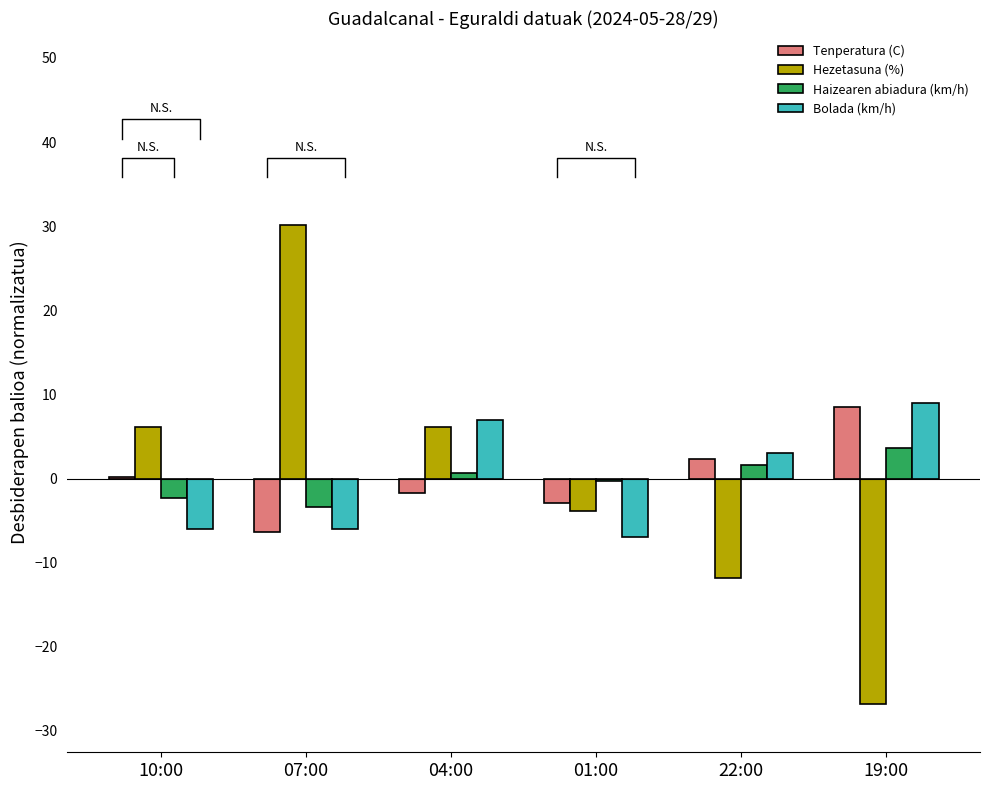

Where does the Haizearen abiadura (km/h) series first go above 0?

04:00